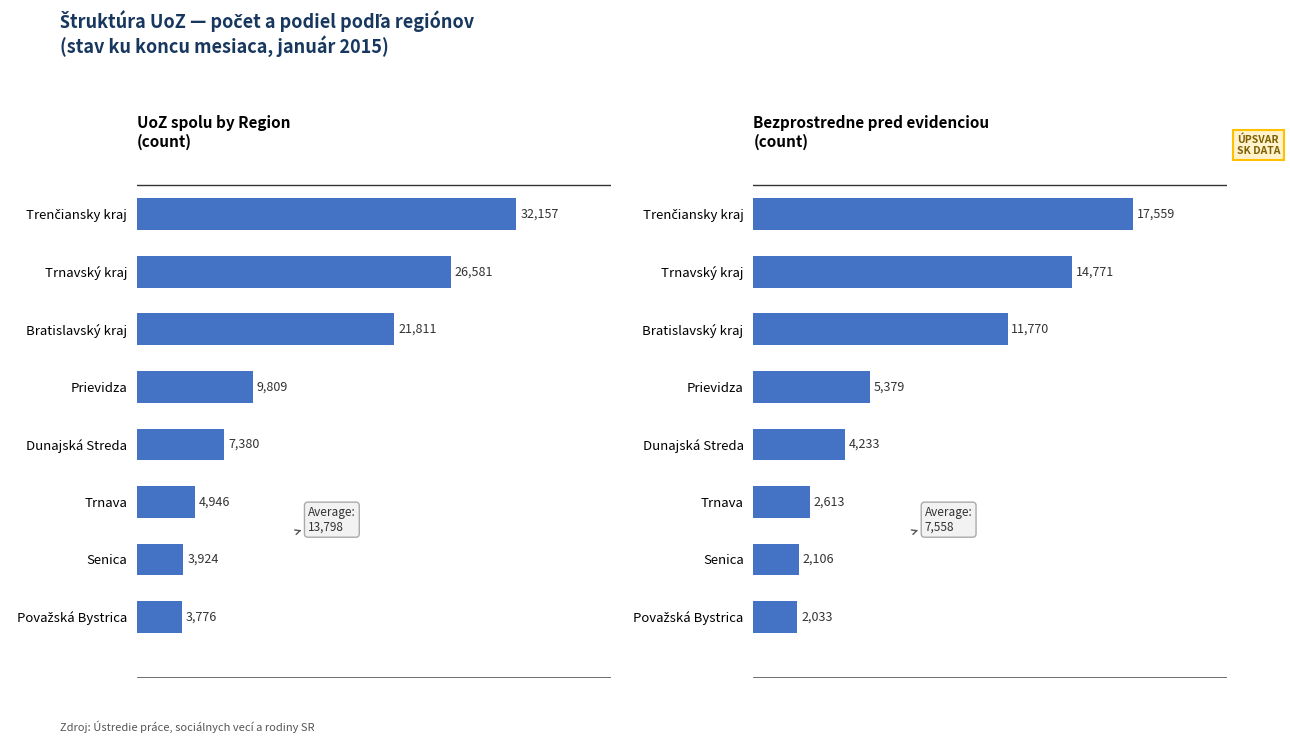

What is the value of the UoZ spolu bar at the 5th from the left?

7380